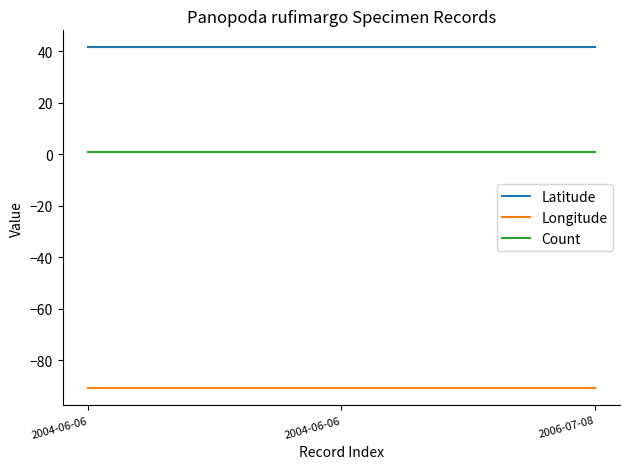

Is this an area chart (filled region under the line)?

No